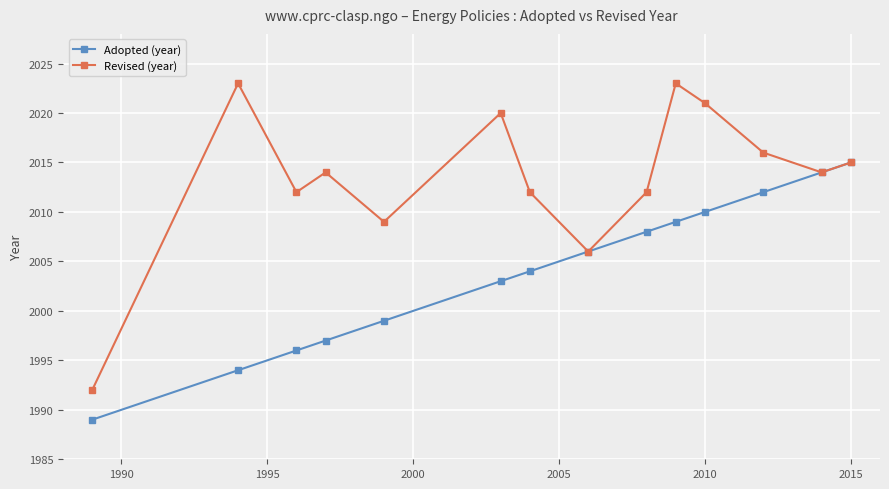

At how many categories does at least one series exceed 2013?

8